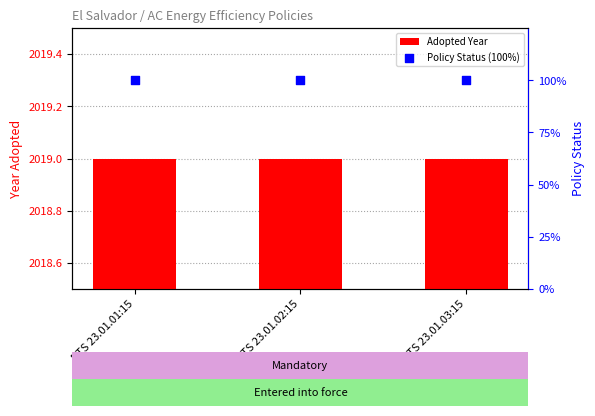

What is the total value across all series at RTS 23.01.01:15?

2119